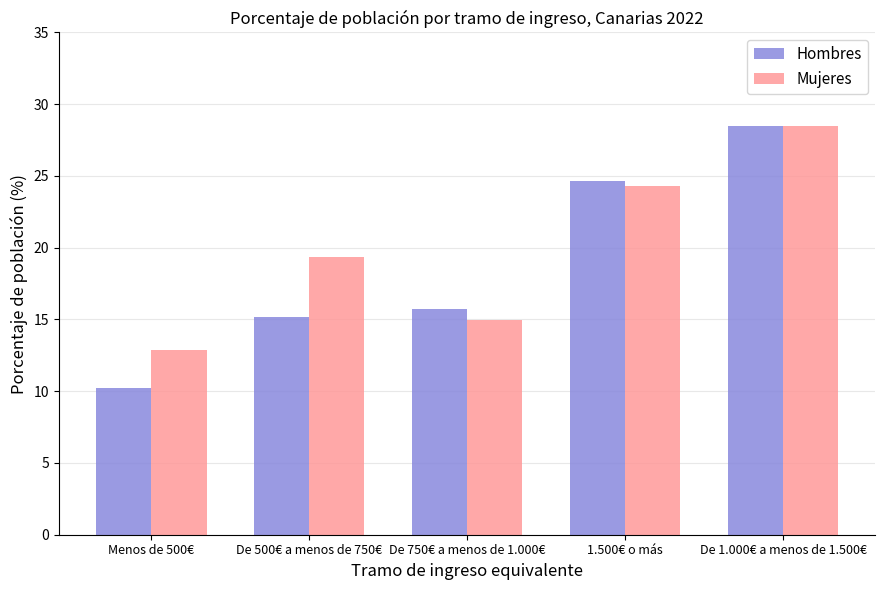

Which category has the highest value in the Hombres series?

De 1.000€ a menos de 1.500€